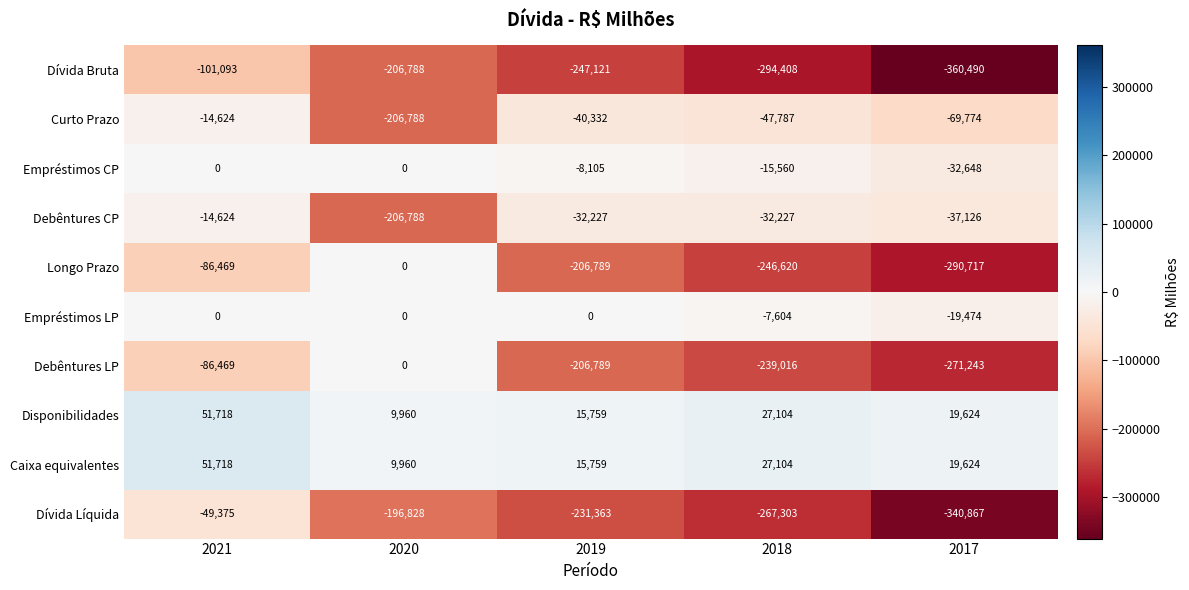

Which label corresponds to the largest value in the chart?

2021